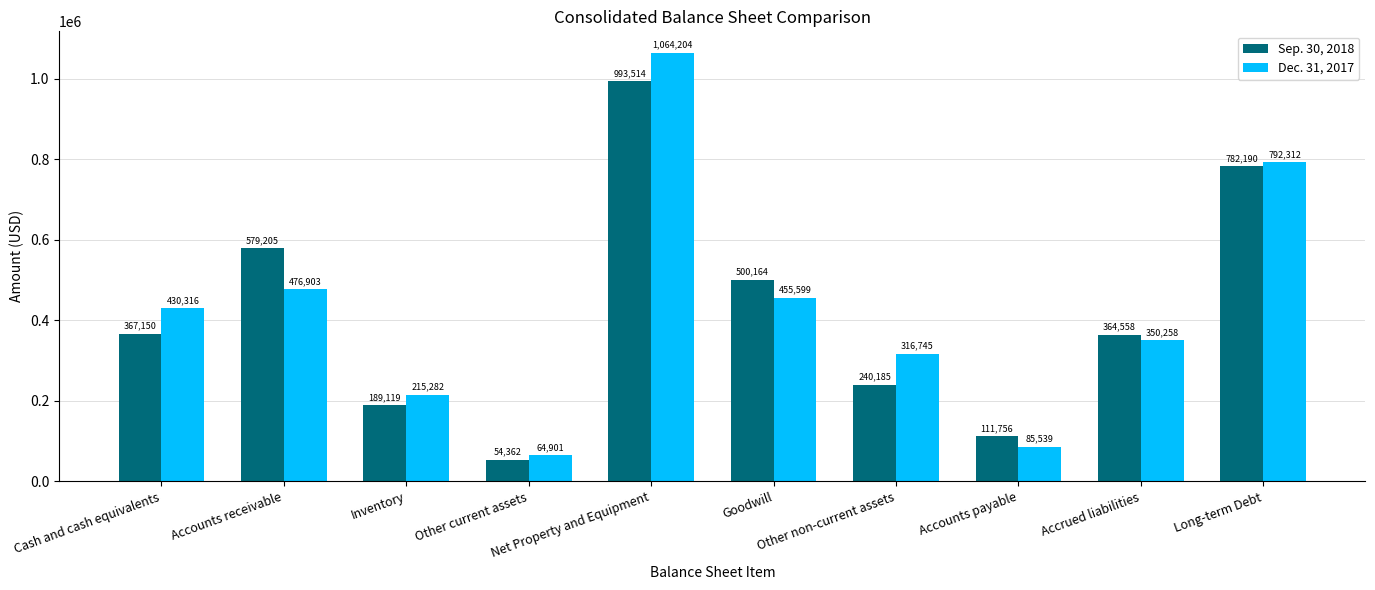

Are the bars horizontal?

No